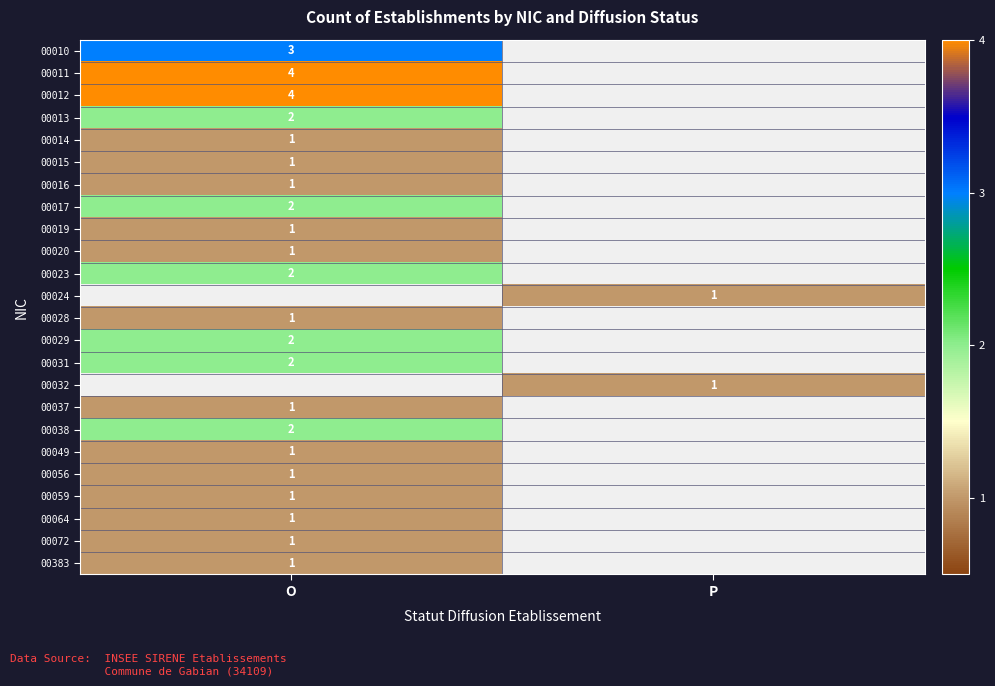

How many series are shown in this chart?

24